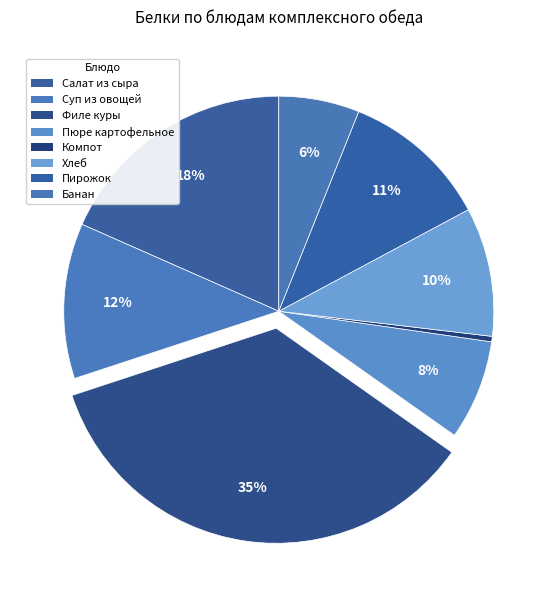

How many segments does this pie chart have?

8